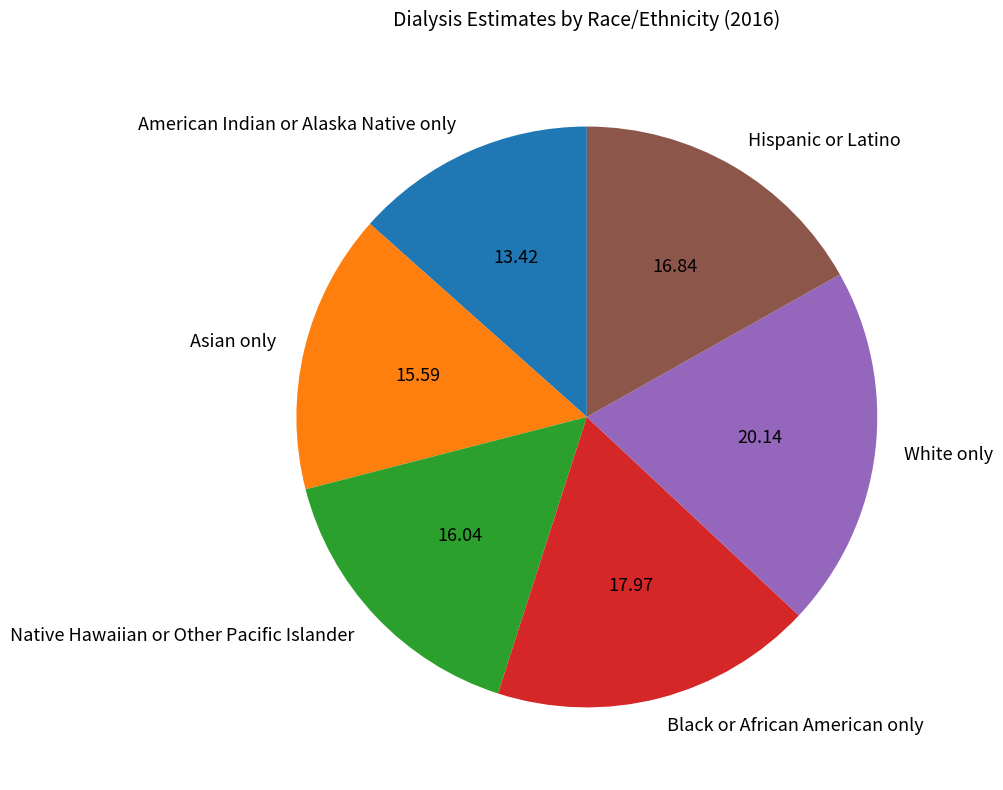

Is there any slice that represents more than half of the pie?

No